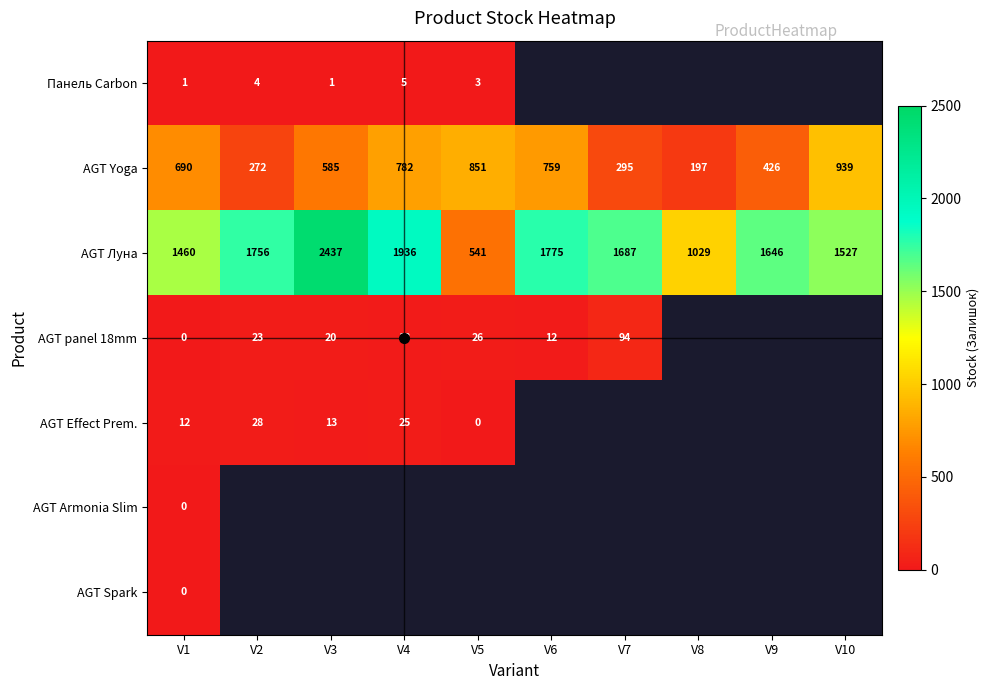

What is the maximum value for AGT panel 18mm?

94.0